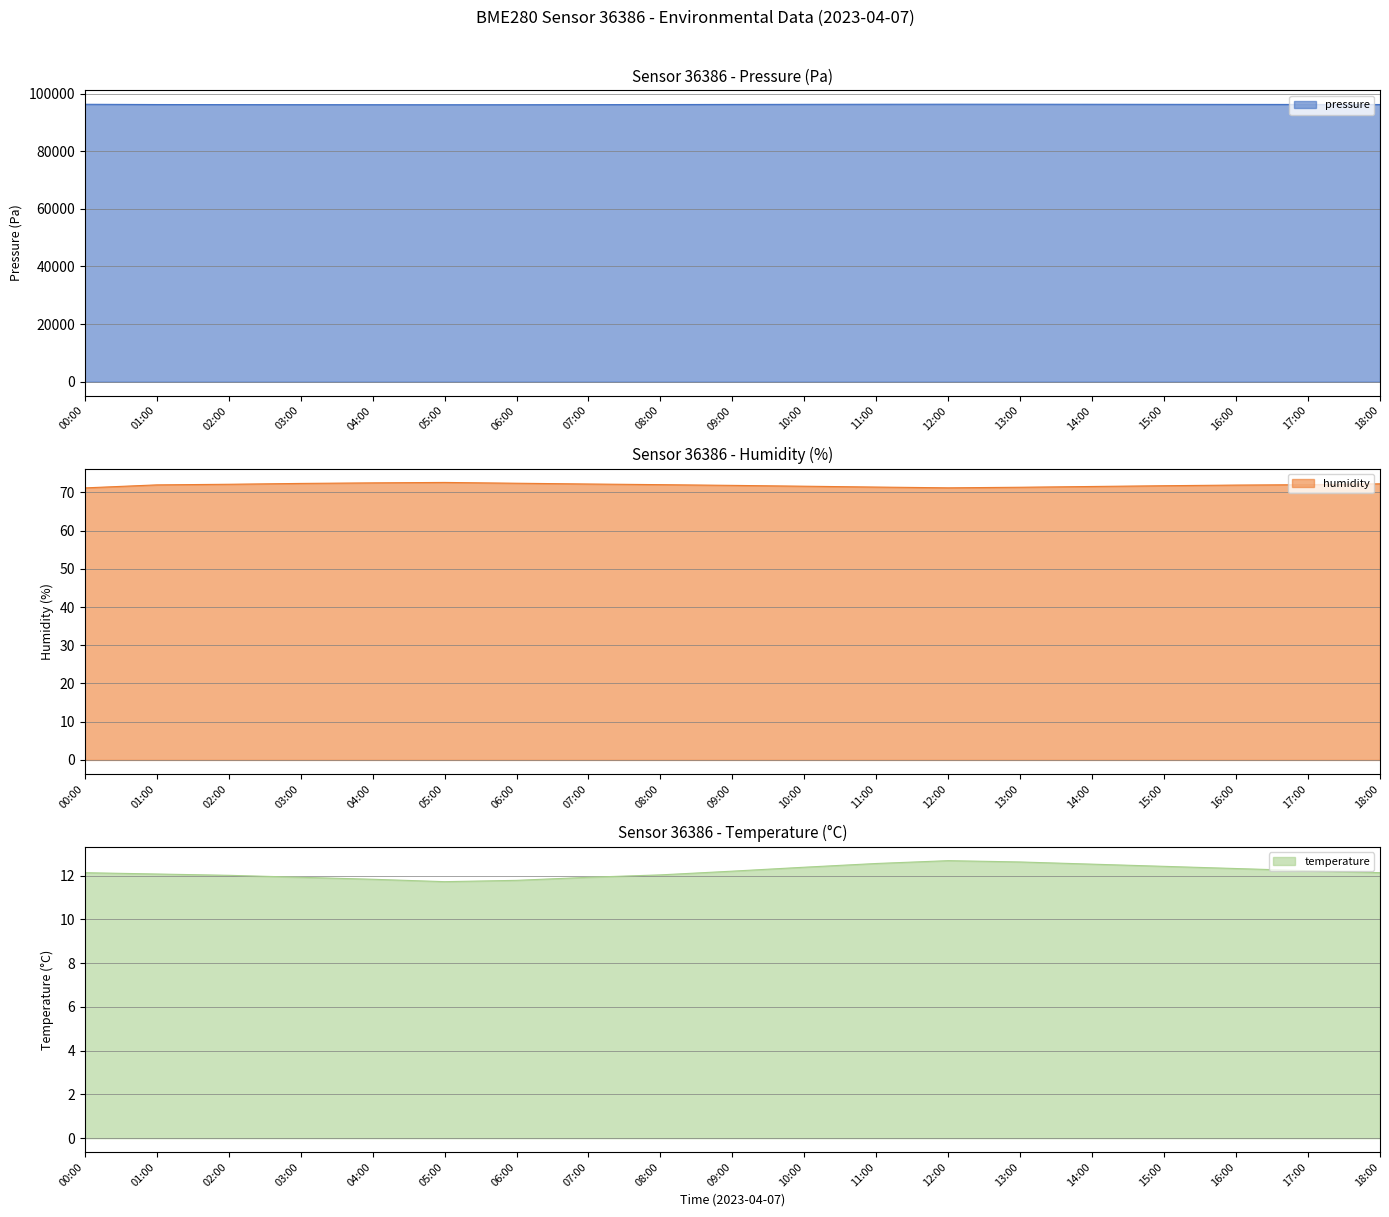

True or false: pressure and humidity intersect in this chart.

False